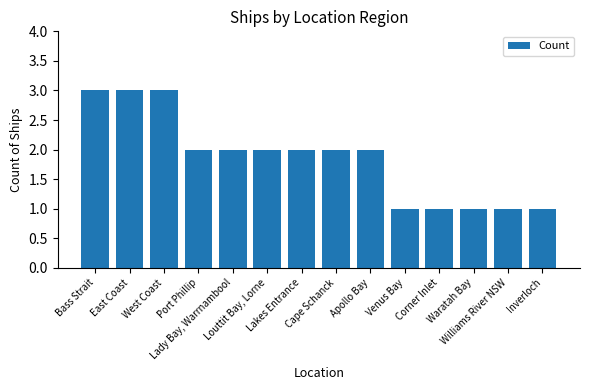

What is the greatest value displayed?

3